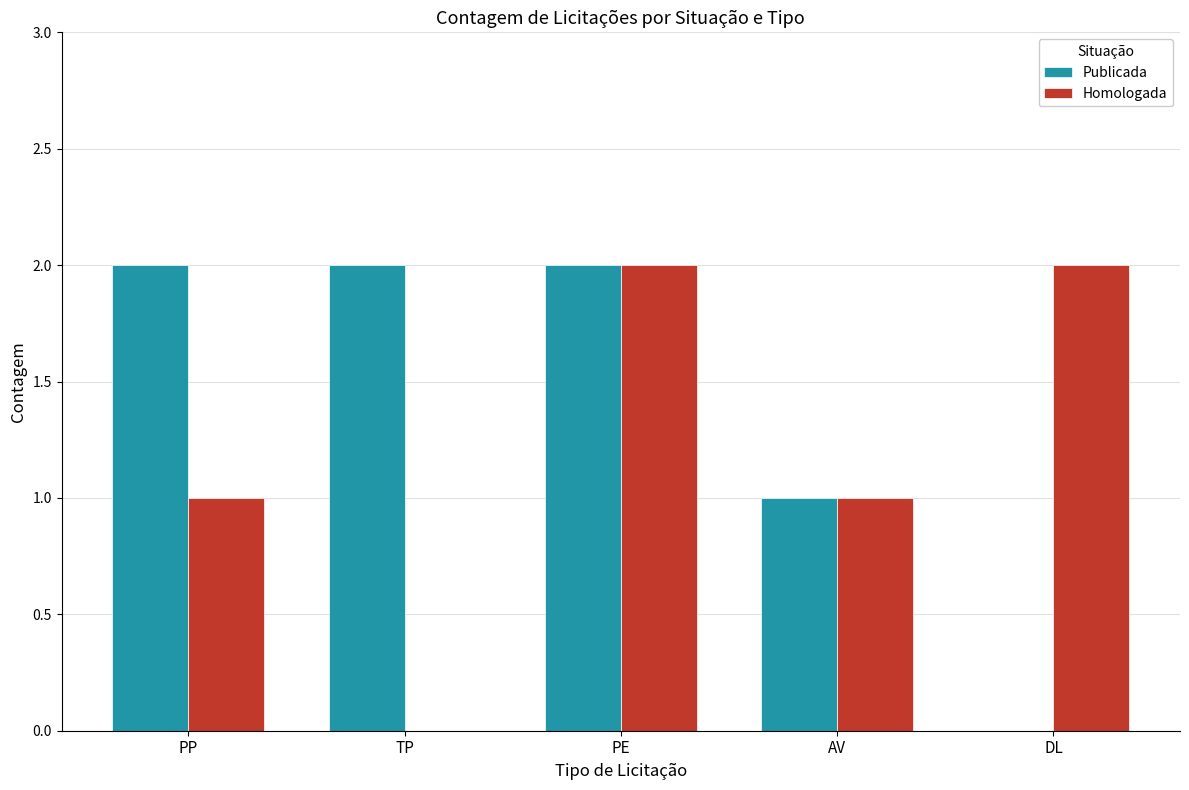

Is the value of Publicada at AV greater than the value of Homologada at PE?

No